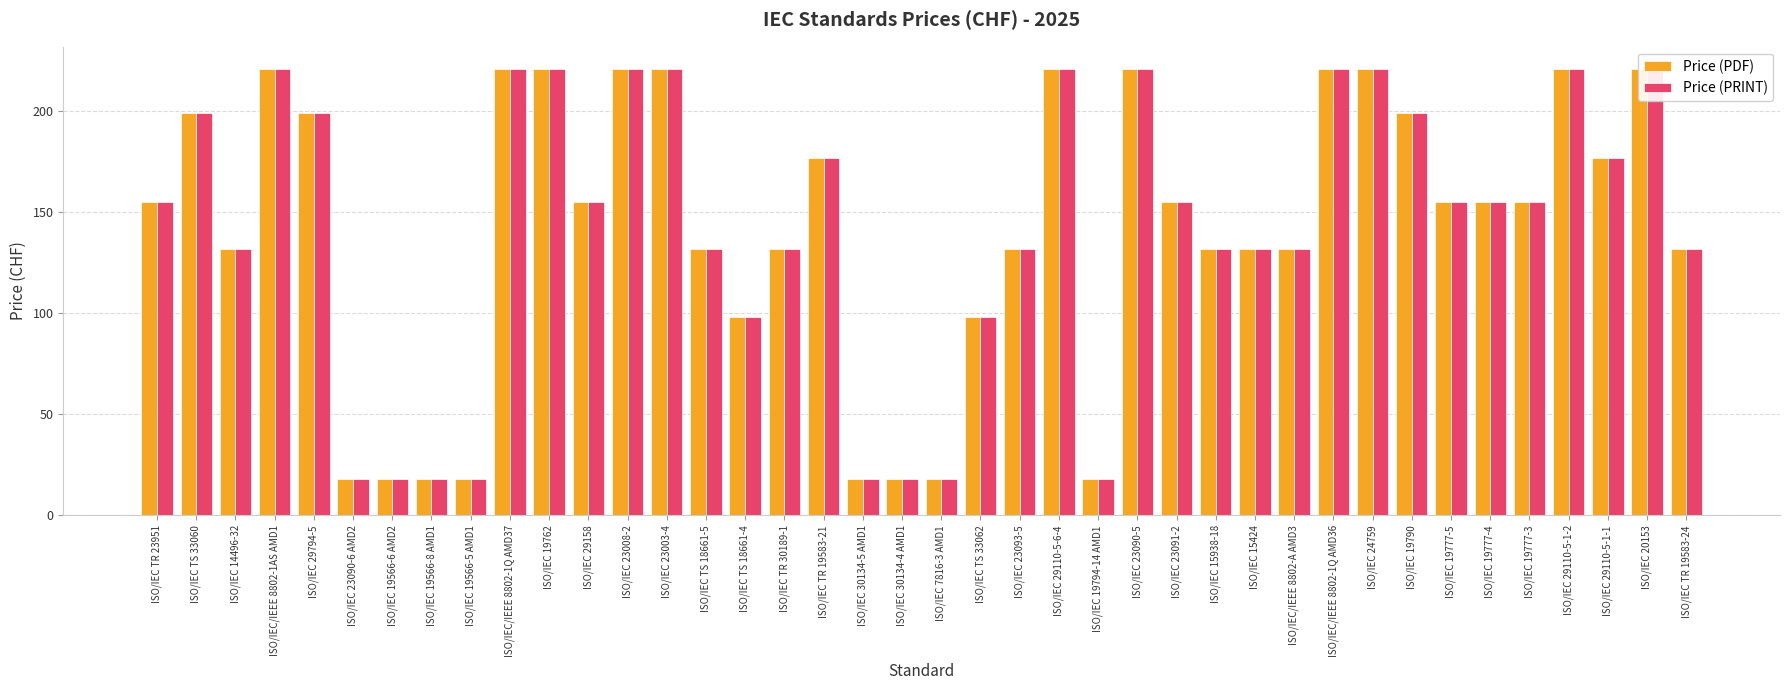

Rank the series by their maximum value, from lowest to highest.

Price (PDF), Price (PRINT)